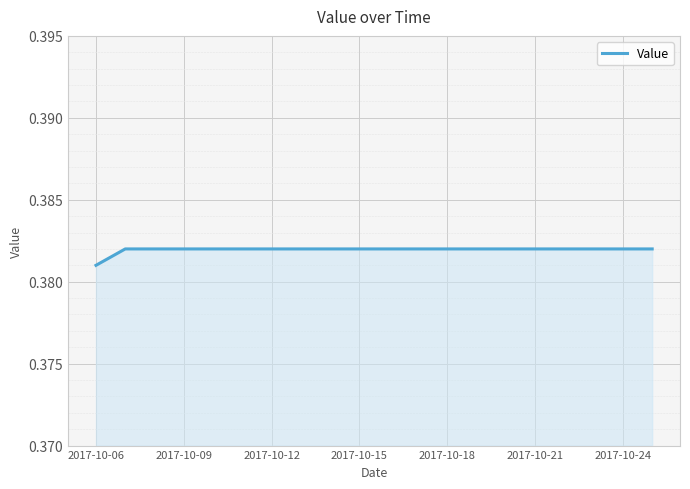

Does the chart have visible grid lines?

Yes